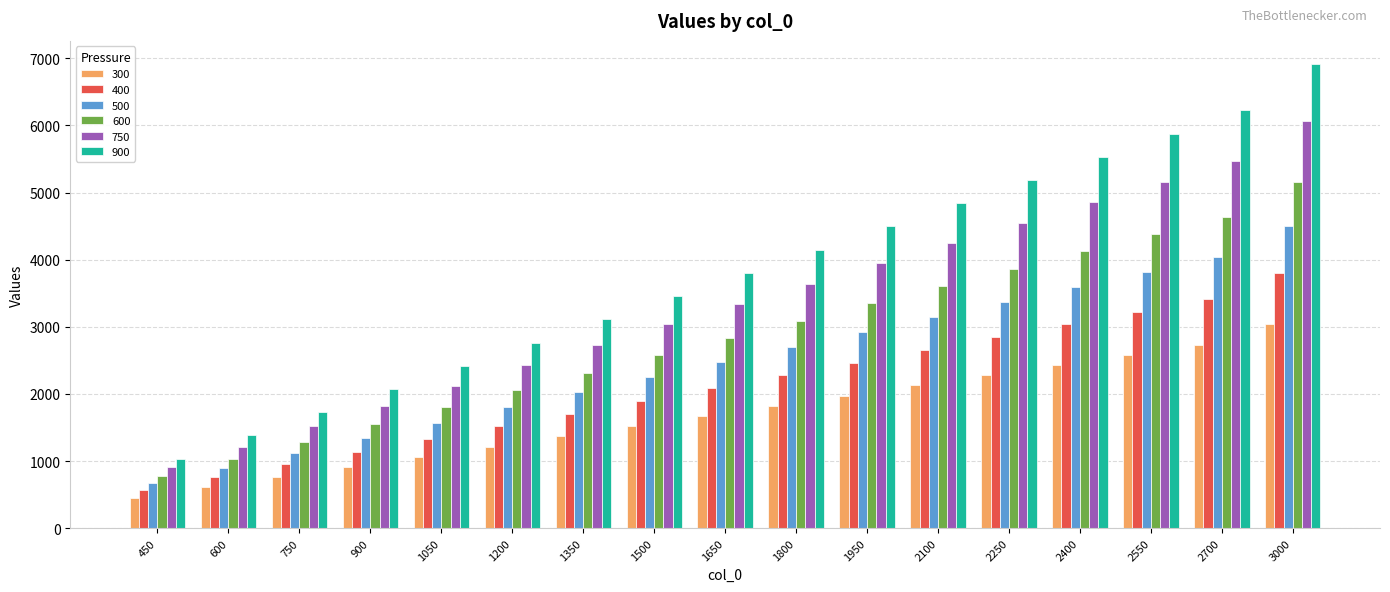

Reading left to right, extract all data points from this chart.

300: 450=456	600=608	750=760	900=912	1050=1064	1200=1216	1350=1368	1500=1520	1650=1671	1800=1823	1950=1975	2100=2127	2250=2279	2400=2431	2550=2583	2700=2735	3000=3039
400: 450=569	600=759	750=949	900=1139	1050=1328	1200=1518	1350=1708	1500=1898	1650=2087	1800=2277	1950=2467	2100=2657	2250=2846	2400=3036	2550=3226	2700=3416	3000=3795
500: 450=675	600=899	750=1124	900=1349	1050=1574	1200=1799	1350=2024	1500=2249	1650=2473	1800=2698	1950=2923	2100=3148	2250=3373	2400=3598	2550=3822	2700=4047	3000=4497
600: 450=773	600=1031	750=1289	900=1546	1050=1804	1200=2062	1350=2319	1500=2577	1650=2835	1800=3092	1950=3350	2100=3608	2250=3866	2400=4123	2550=4381	2700=4639	3000=5154
750: 450=911	600=1214	750=1518	900=1822	1050=2125	1200=2429	1350=2732	1500=3036	1650=3340	1800=3643	1950=3947	2100=4250	2250=4554	2400=4858	2550=5161	2700=5465	3000=6072
900: 450=1037	600=1383	750=1729	900=2075	1050=2420	1200=2766	1350=3112	1500=3458	1650=3803	1800=4149	1950=4495	2100=4841	2250=5186	2400=5532	2550=5878	2700=6224	3000=6915